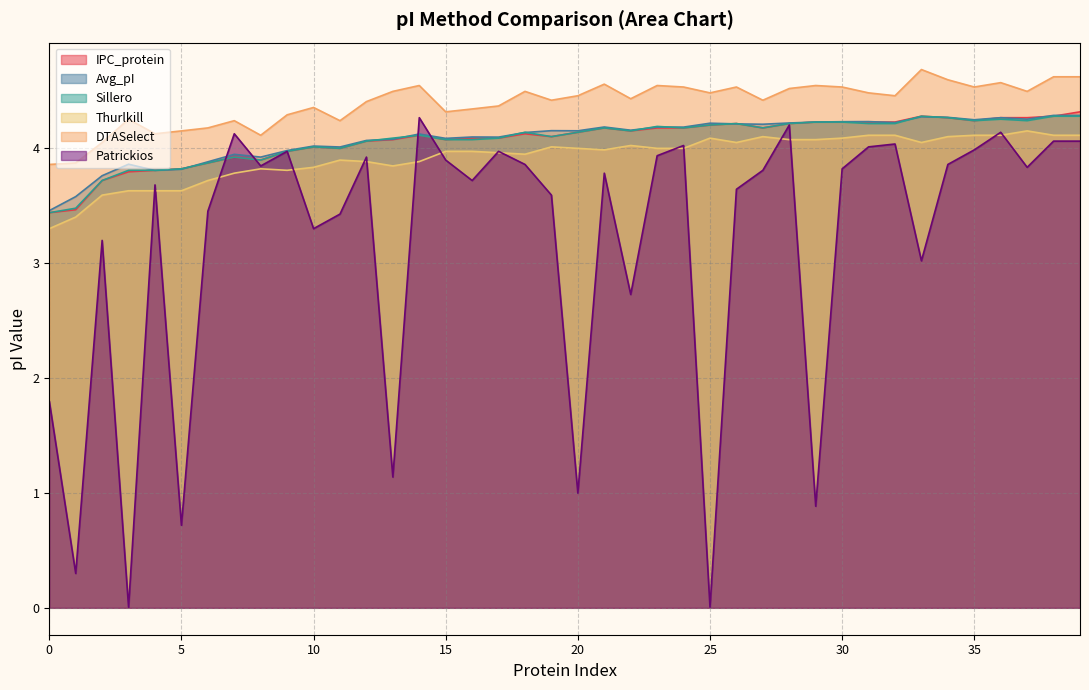

Which category has the highest value in the DTASelect series?

33